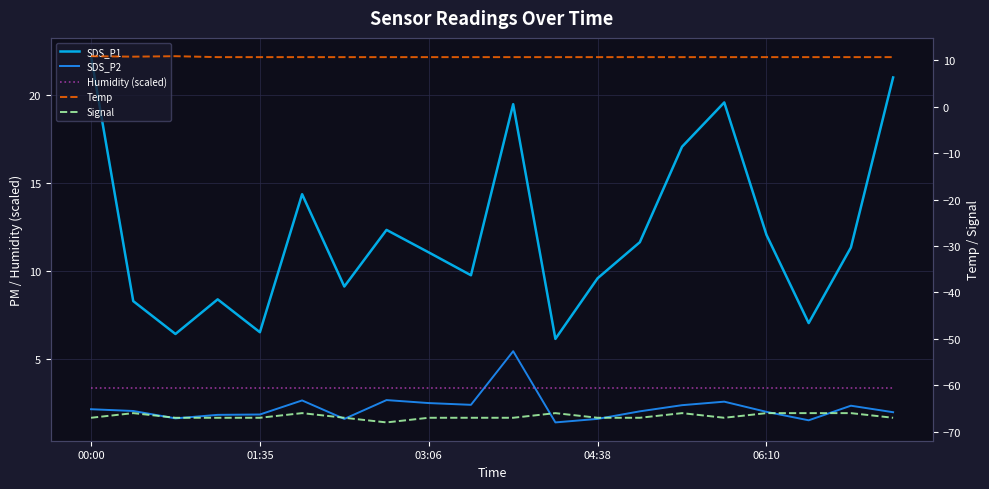

True or false: SDS_P2 has more than 1 interior local peaks.

True